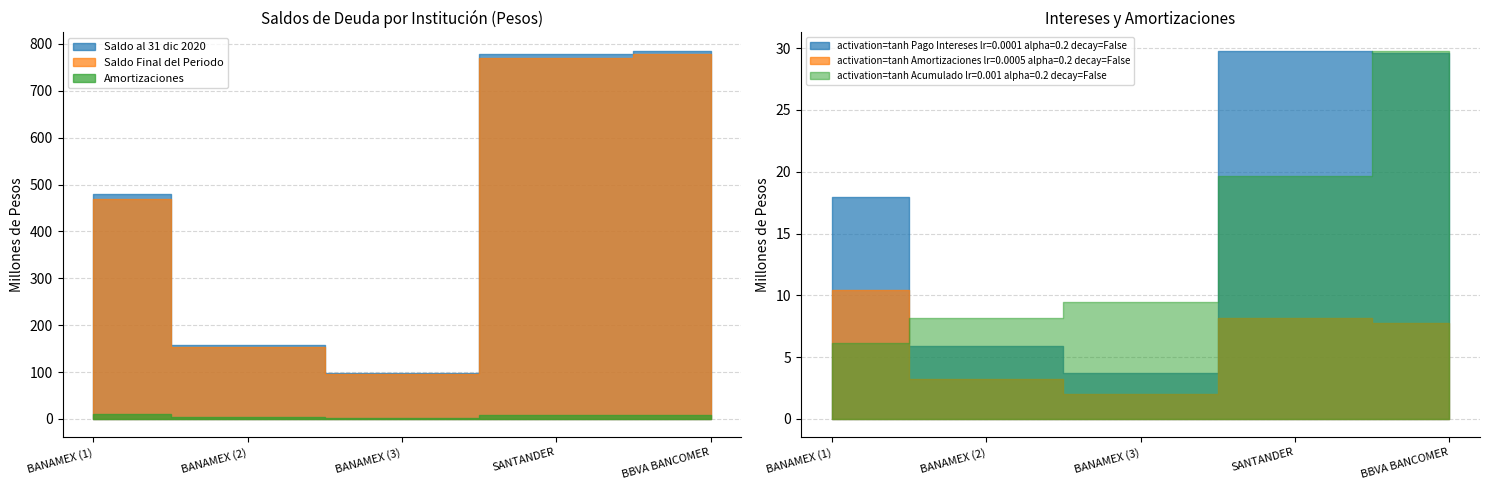

What is the value of the Saldo Final del Periodo point at the 4th from the left?

769476115.4